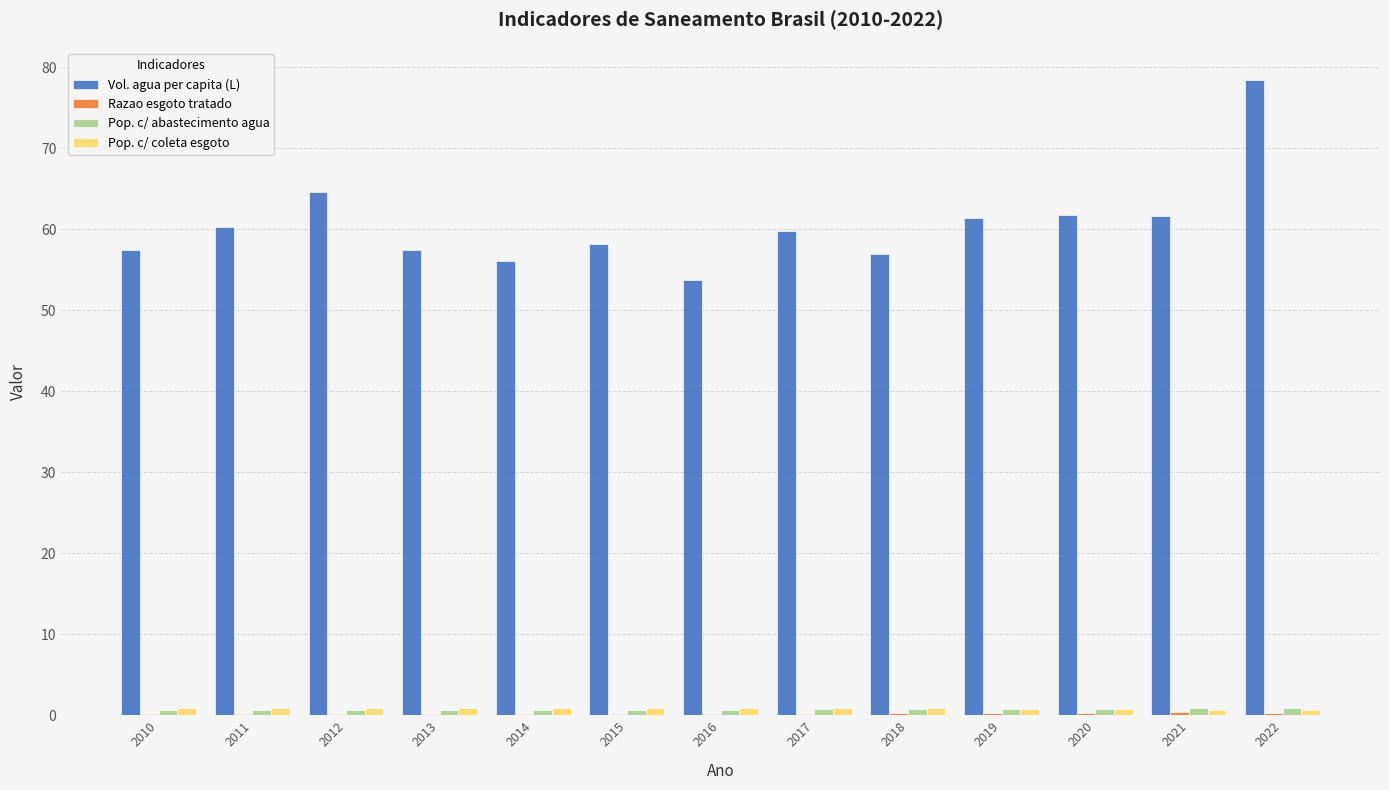

The value of Vol. agua per capita (L) at 2016 is 93.2. True or false?

False